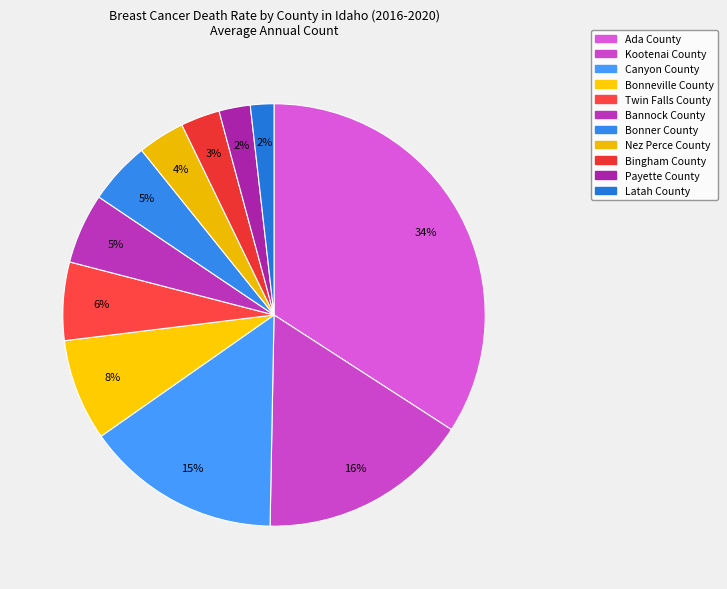

To the nearest percent, what portion does Twin Falls County represent?

6%